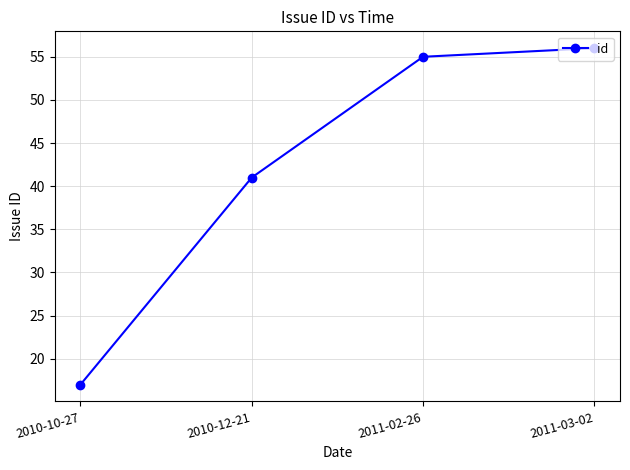

How many categories are shown in the chart?

4